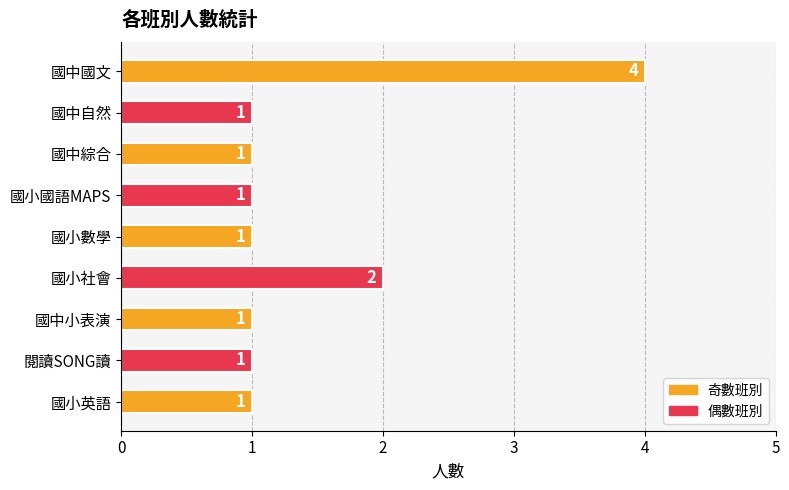

The value at 國小社會 is 3. True or false?

False